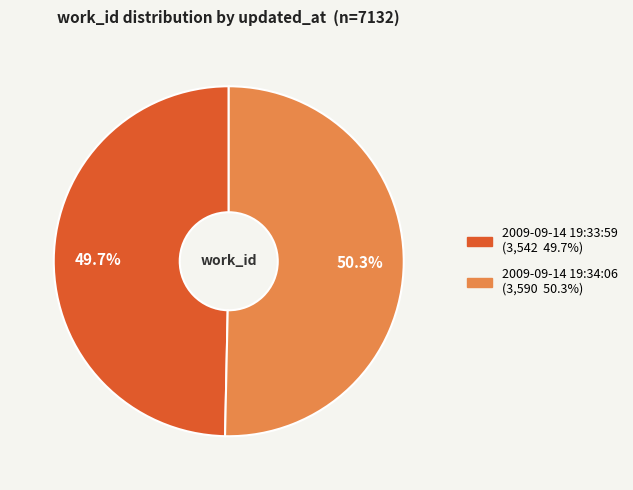

To the nearest percent, what is the difference between the 2009-09-14 19:33:59 and 2009-09-14 19:34:06 slice percentages?

1%